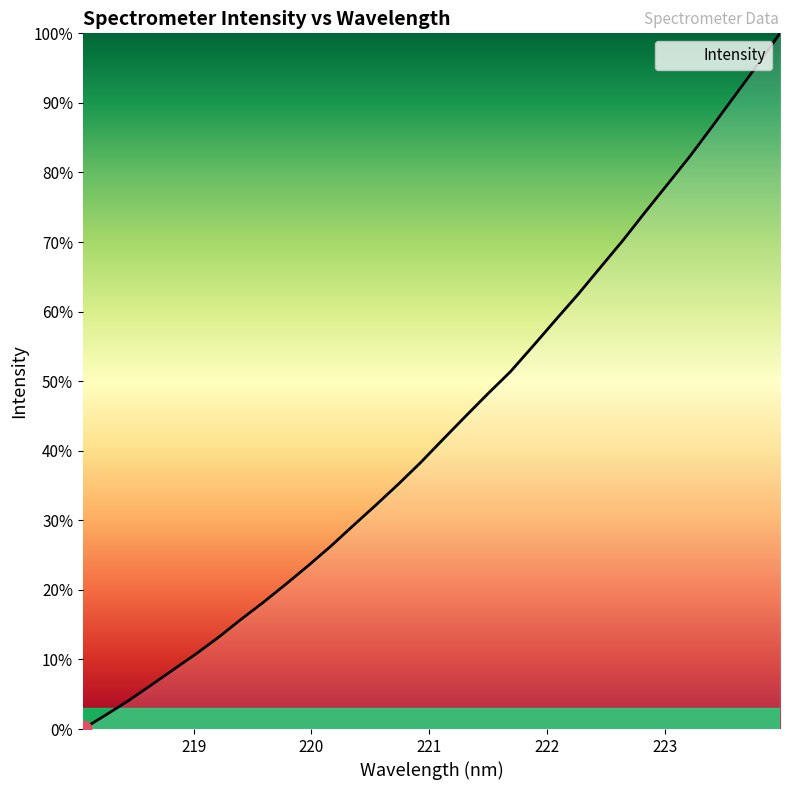

Does the chart display data point markers on the line(s)?

No